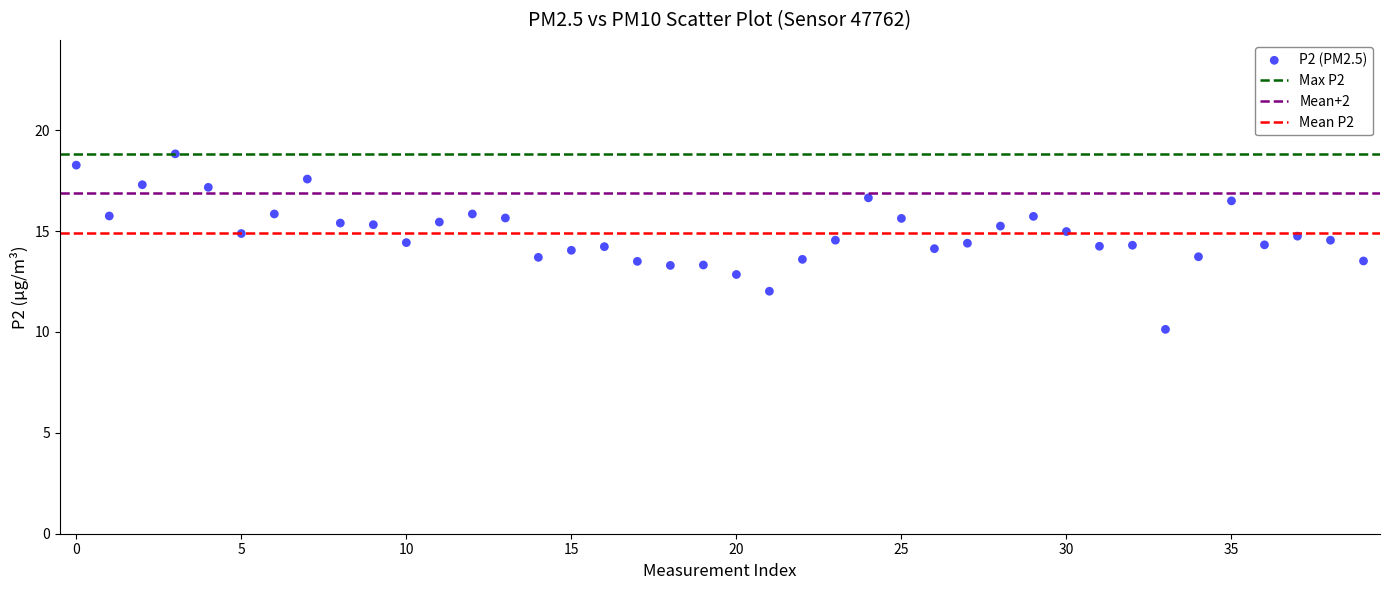

What is the range of Y values (max minus min)?

8.7